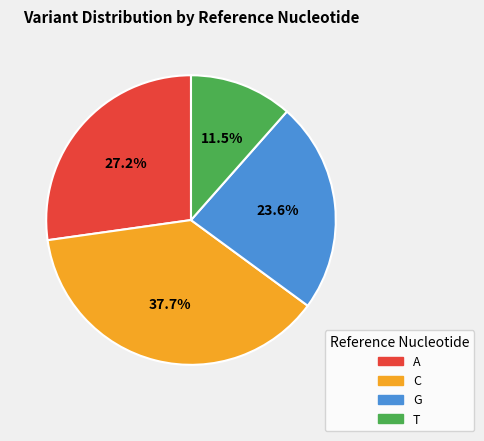

To the nearest percent, what is the average slice percentage?

25%